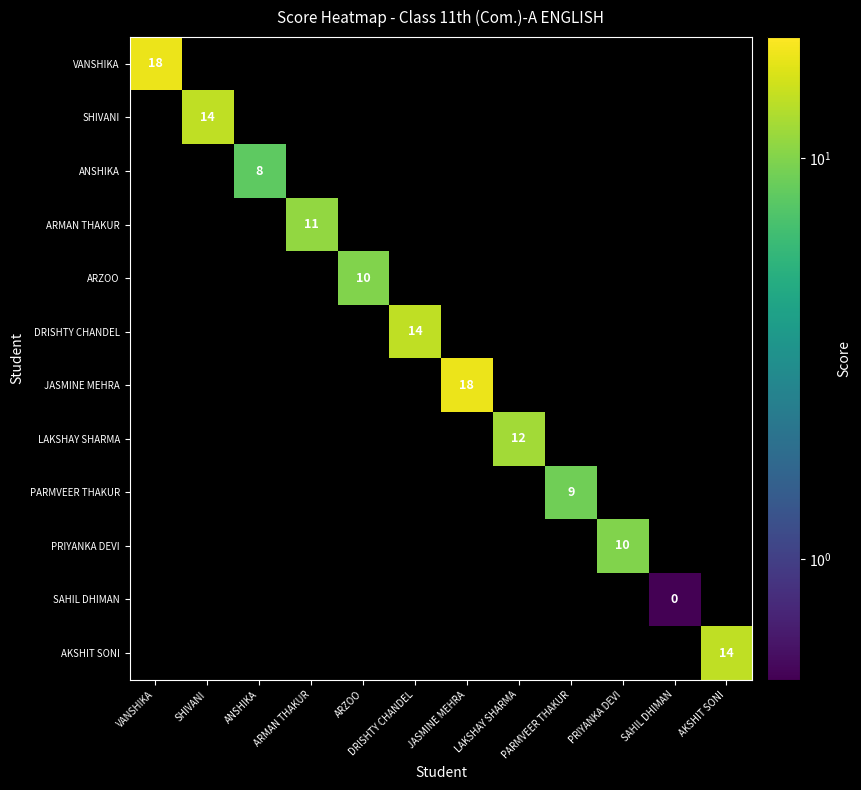

Between VANSHIKA and JASMINE MEHRA, which is larger?

JASMINE MEHRA